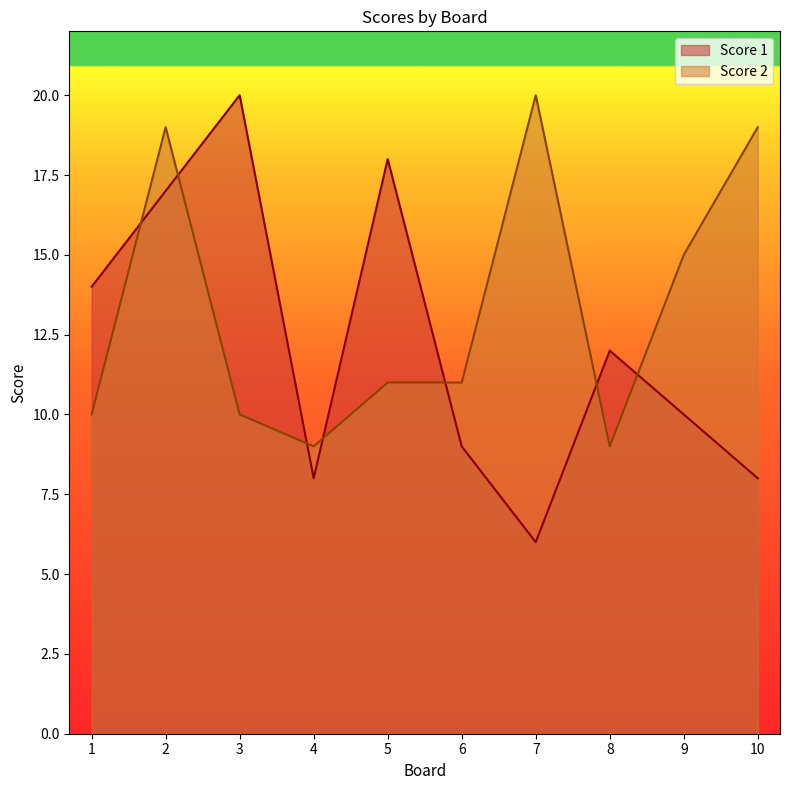

What are all the series names shown in the legend?

Score 1, Score 2